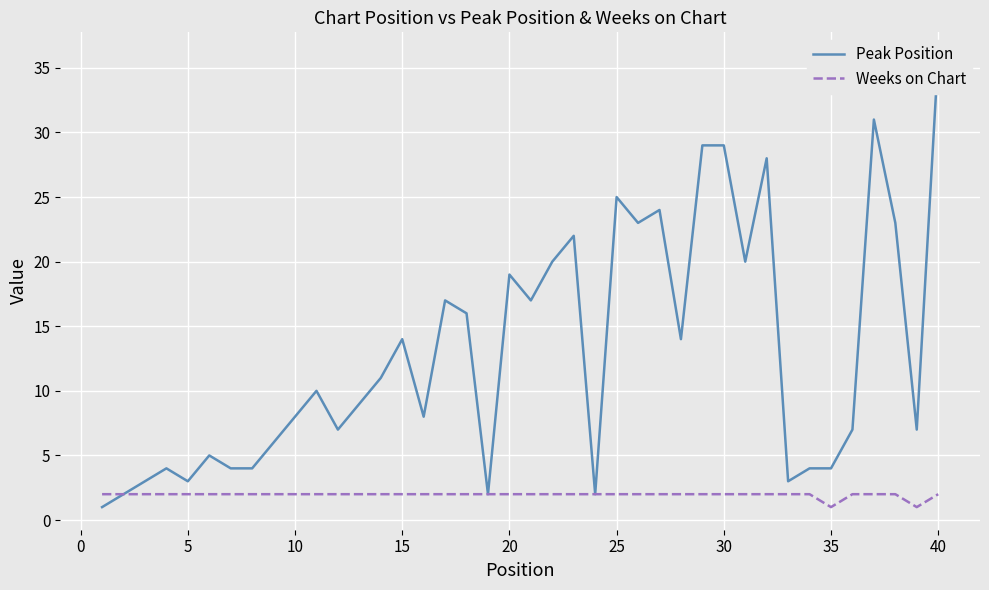

What is the difference between the maximum and minimum values in the Peak Position series?

35